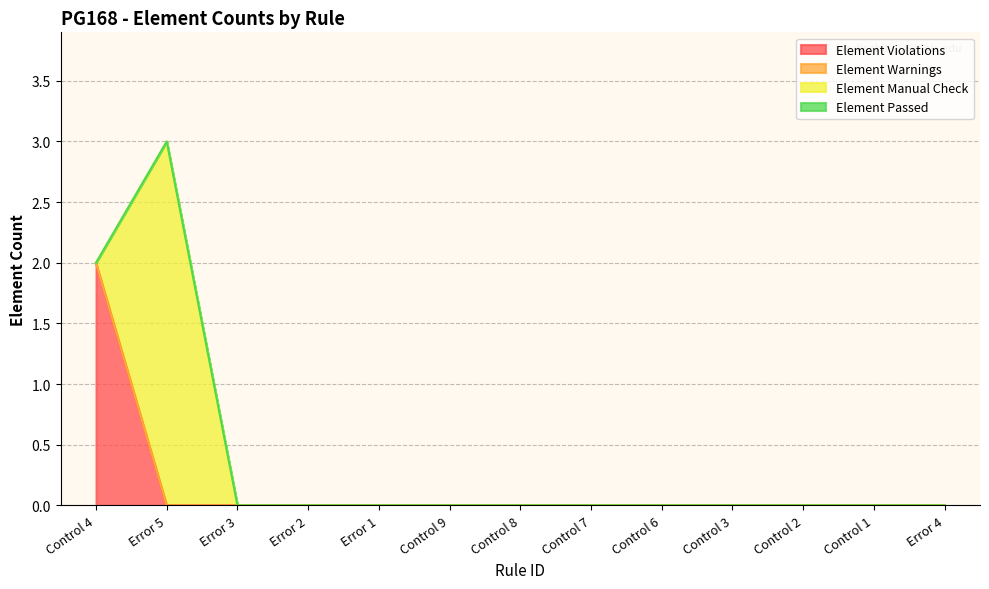

True or false: Element Passed and Element Warnings intersect in this chart.

False